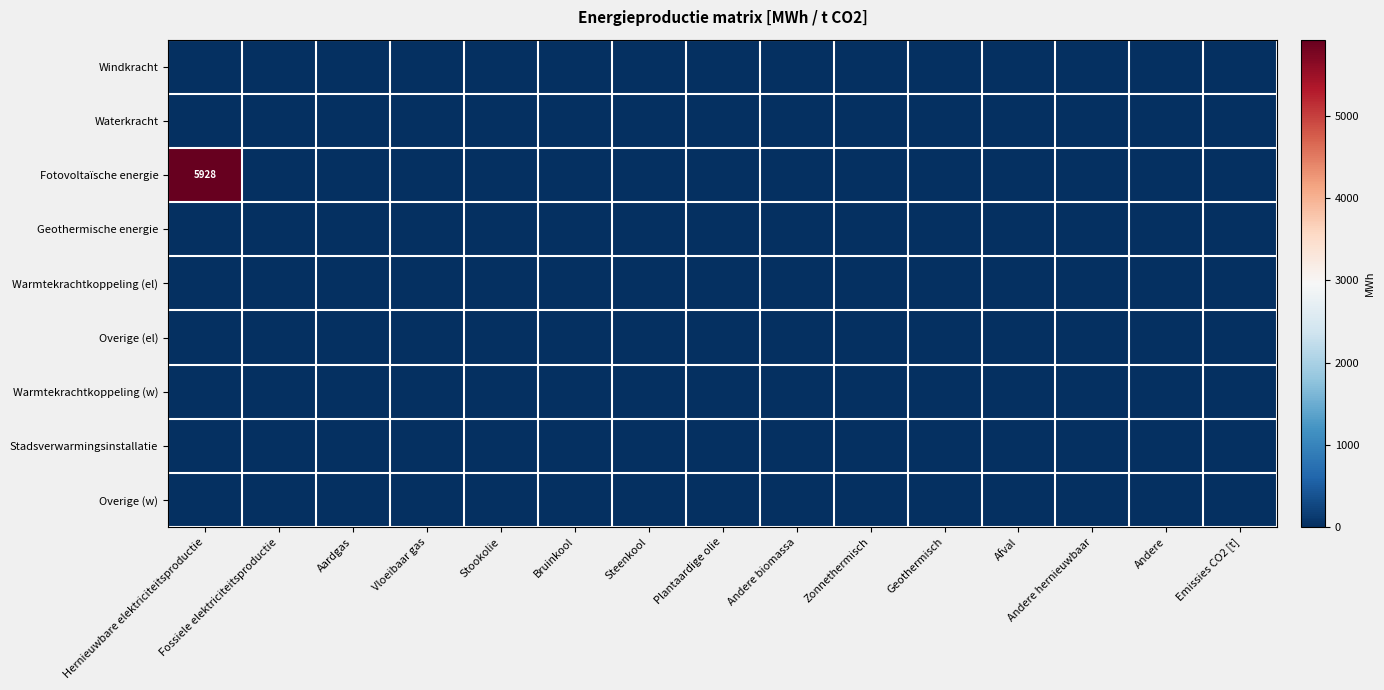

At which label is Geothermische energie closest to 0?

Hernieuwbare elektriciteitsproductie